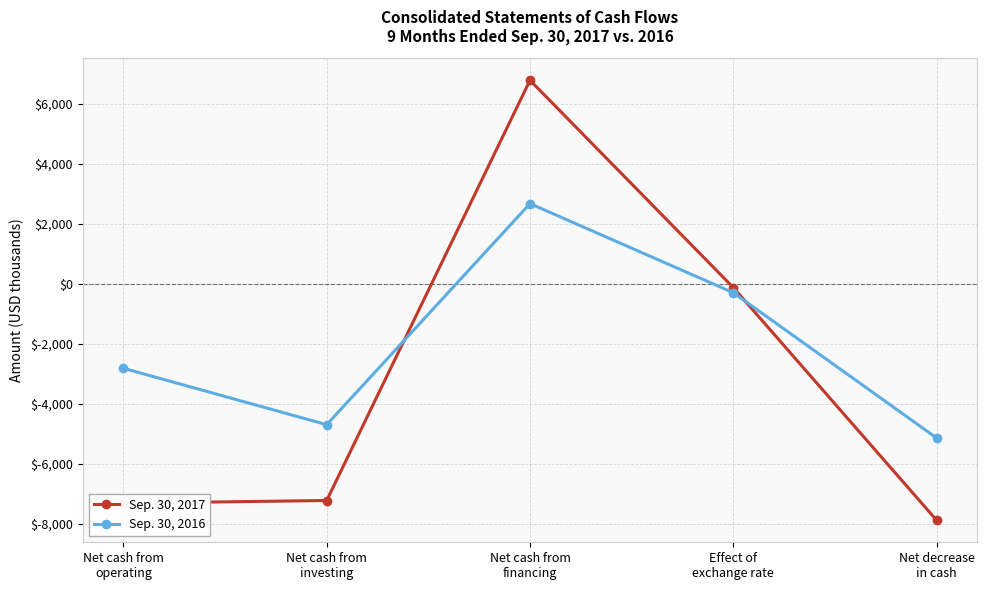

At which category does Sep. 30, 2016 reach its first local valley?

Net cash from
investing